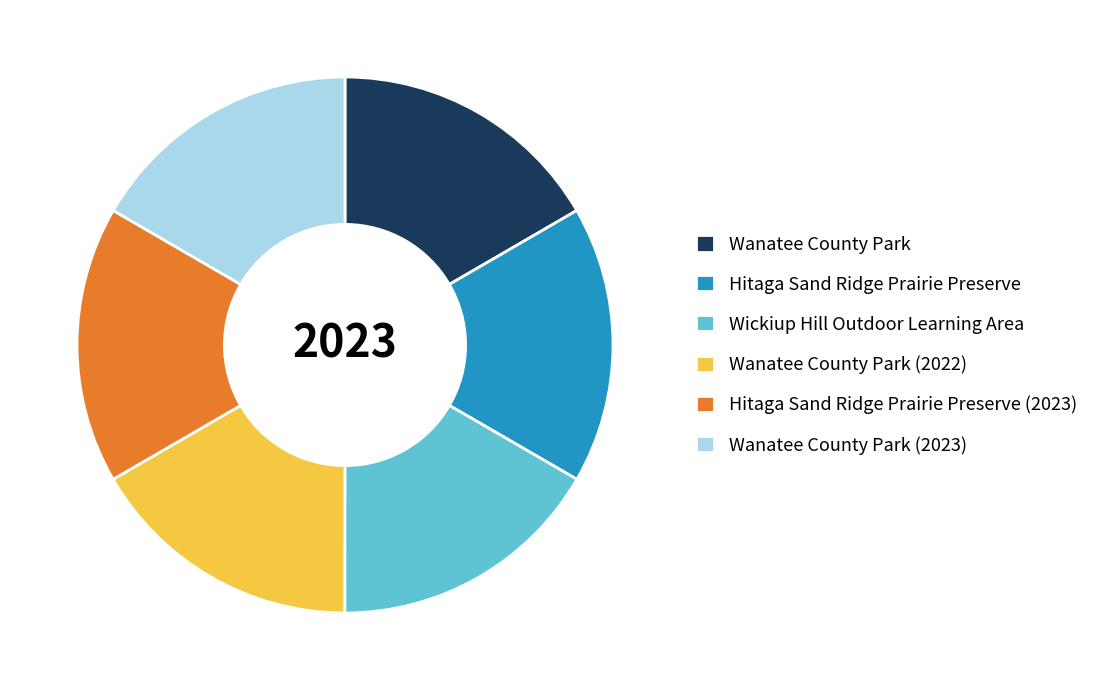

Does any single category account for the majority?

No